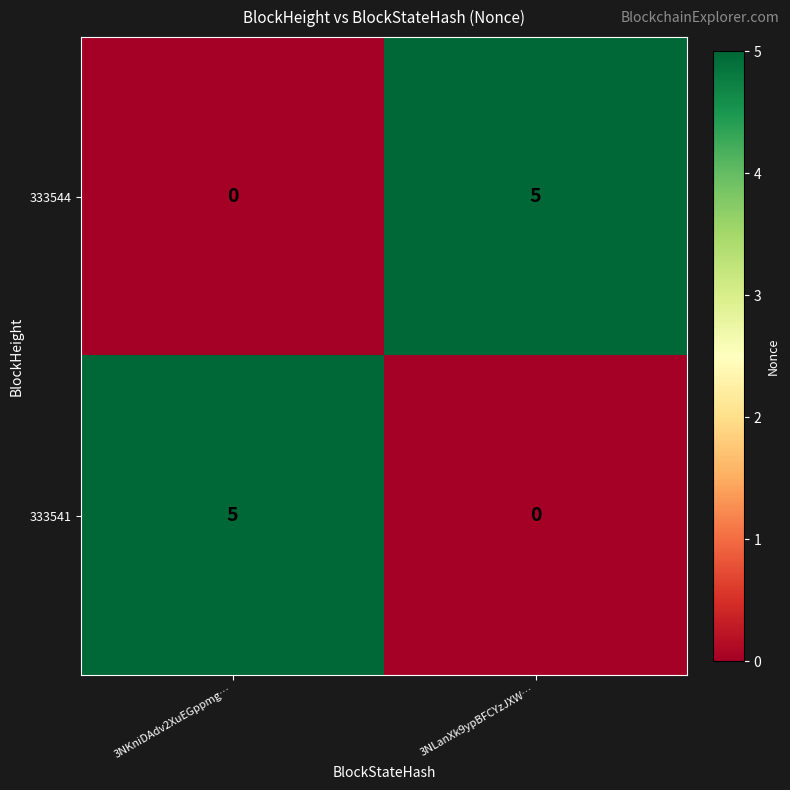

How many categories are shown in the chart?

2